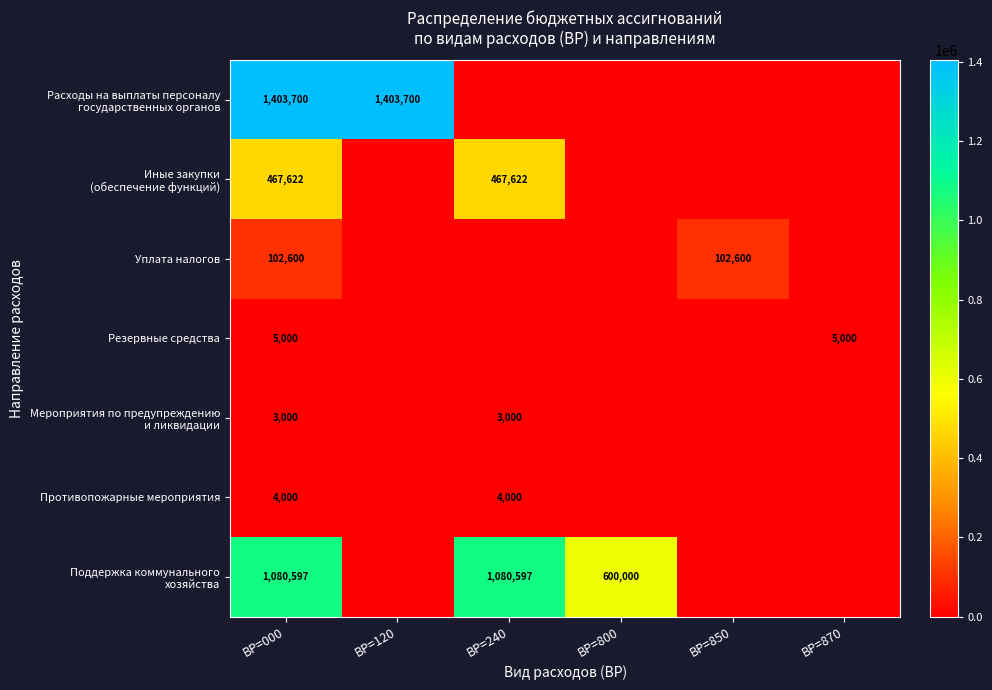

At how many categories does at least one series exceed 479678?

4